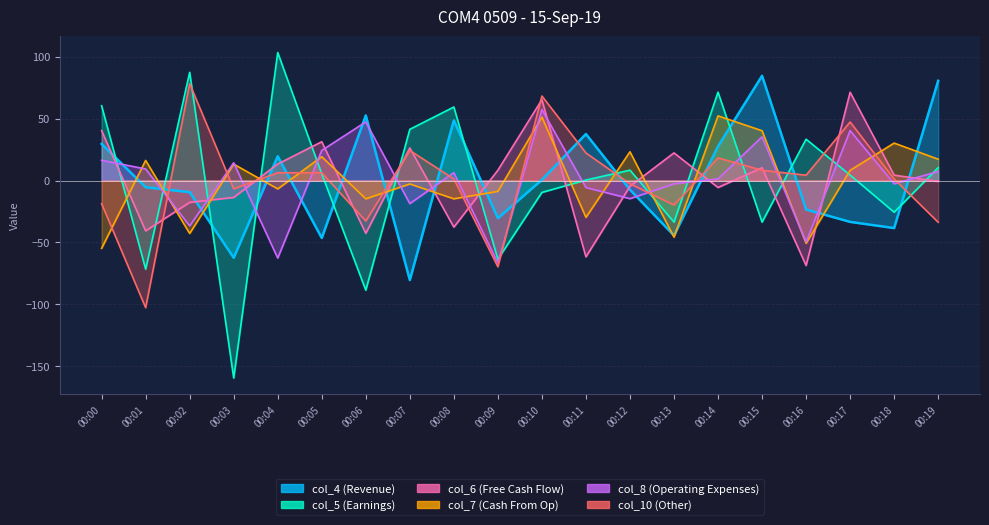

How many interior local valleys does the col_10 series have?

6